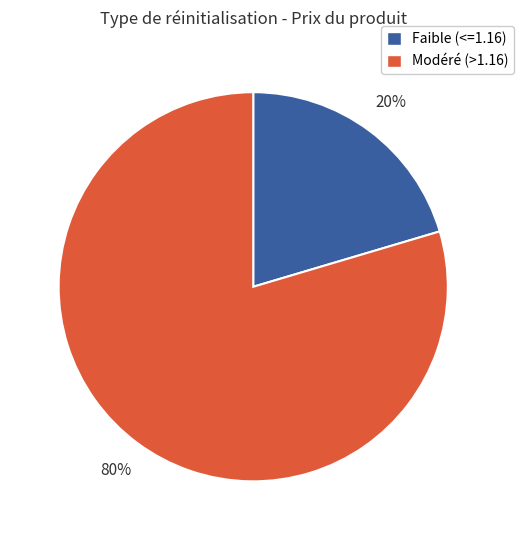

To the nearest percent, what is the average slice percentage?

50%